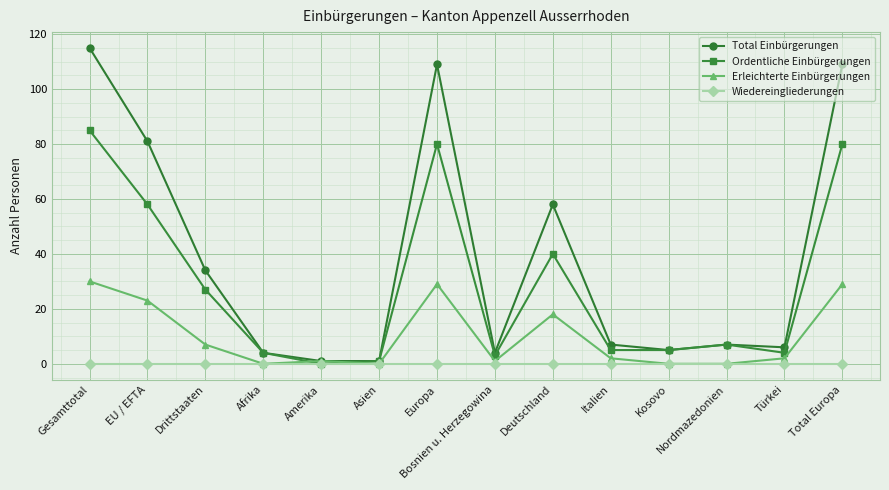

Does the chart display data point markers on the line(s)?

Yes